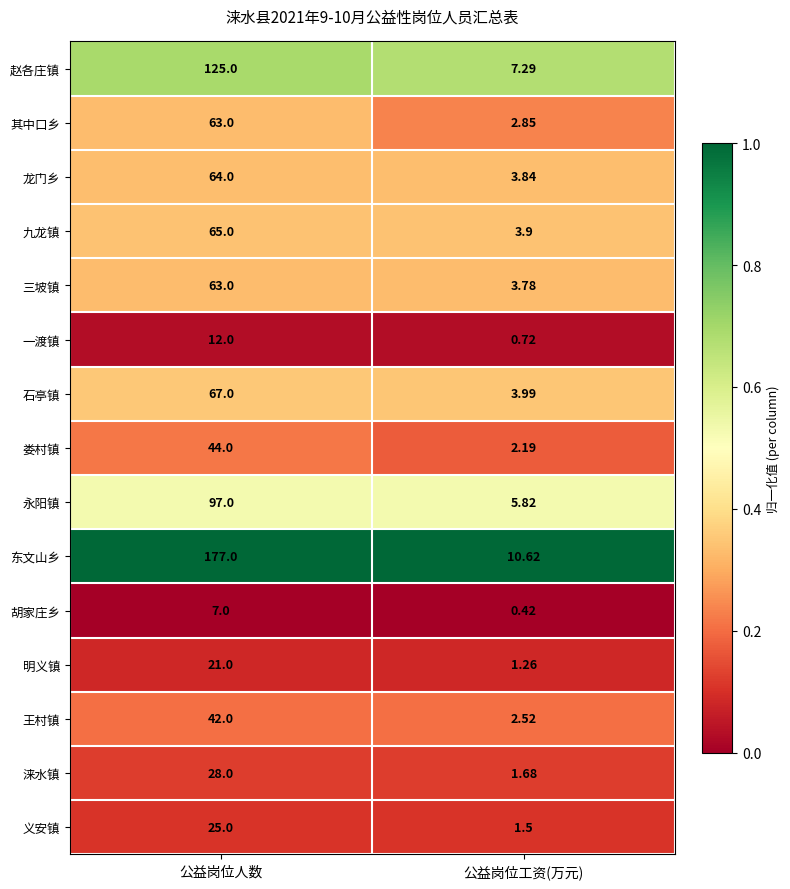

At which category is the sum across all series the highest?

公益岗位人数